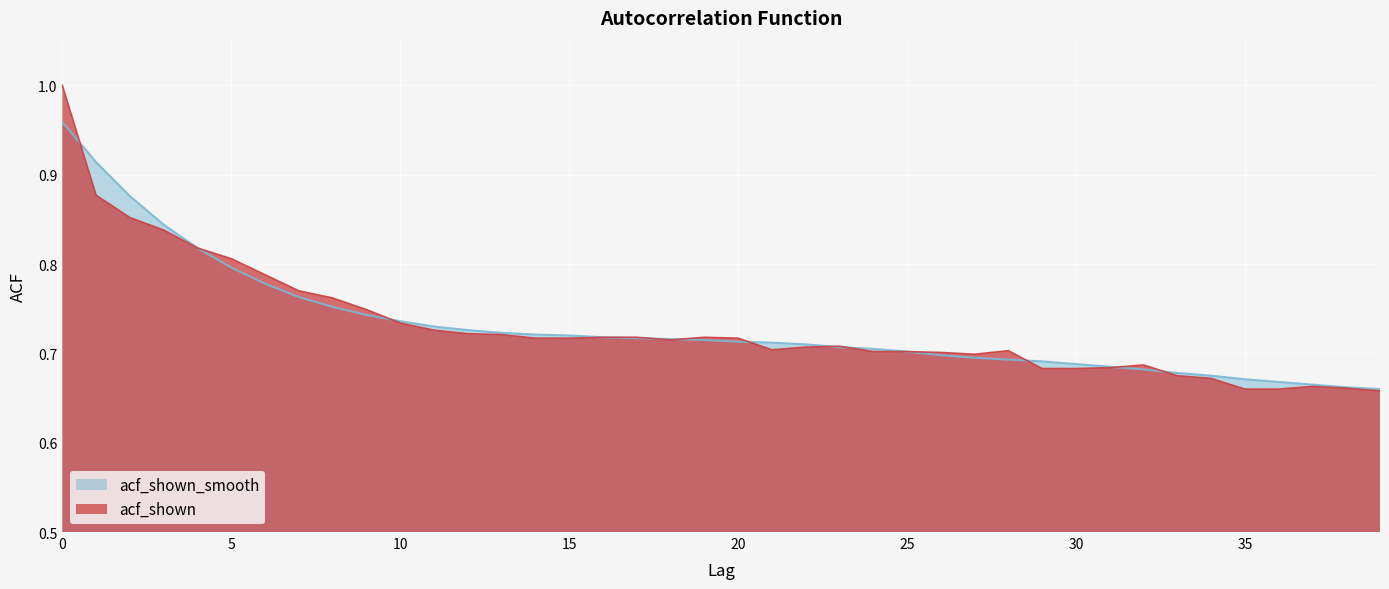

Where is acf_shown_smooth nearest to the value 0?

39